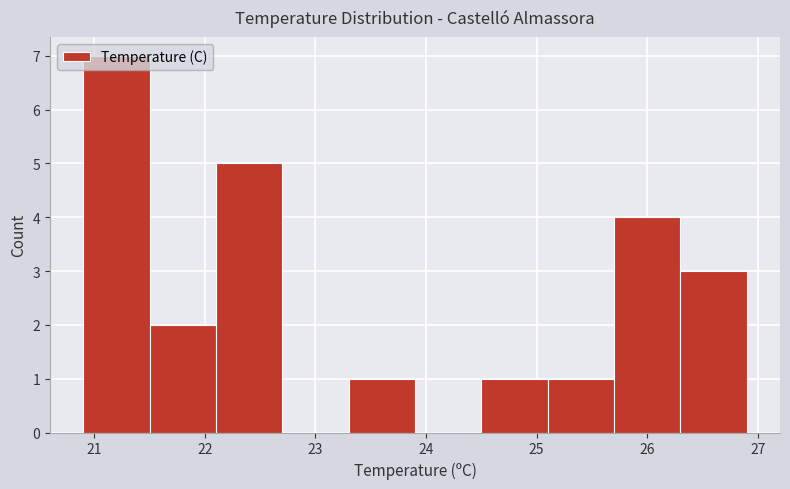

Reading left to right, transcribe this chart: for each bar, give the range it covers on the x-axis and its height. The values are not printed on the chart, so give them approximately, as read against the axis.

20.9 to 21.5: 7
21.5 to 22.1: 2
22.1 to 22.7: 5
22.7 to 23.3: 0
23.3 to 23.9: 1
23.9 to 24.5: 0
24.5 to 25.1: 1
25.1 to 25.7: 1
25.7 to 26.3: 4
26.3 to 26.9: 3